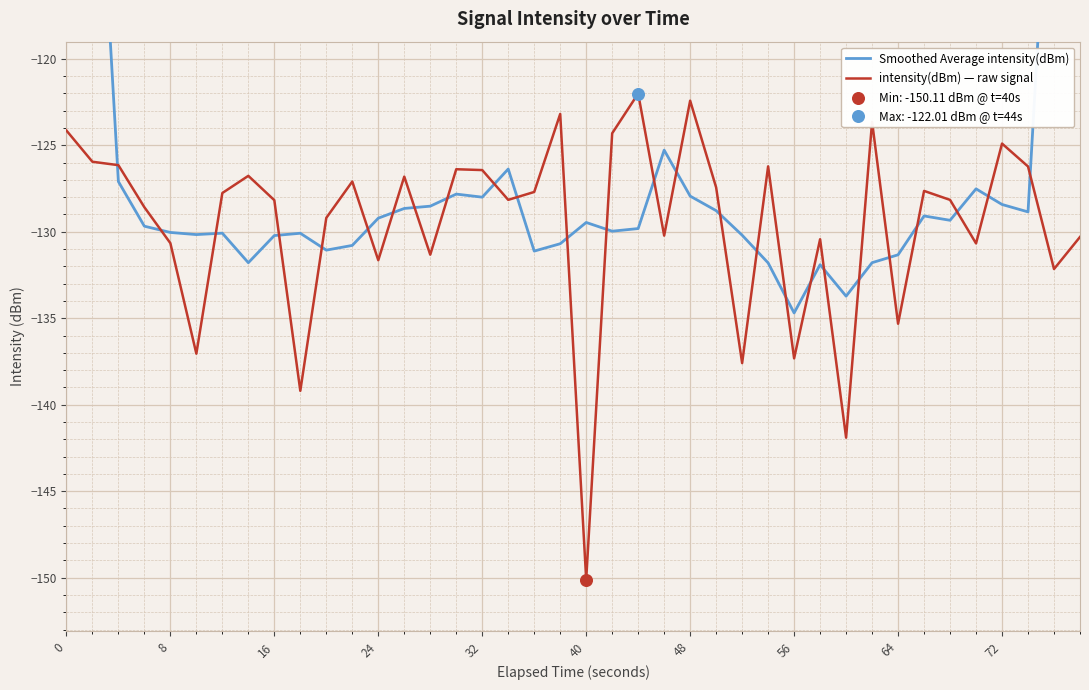

What are all the series names shown in the legend?

Smoothed Average intensity(dBm), intensity(dBm) — raw signal